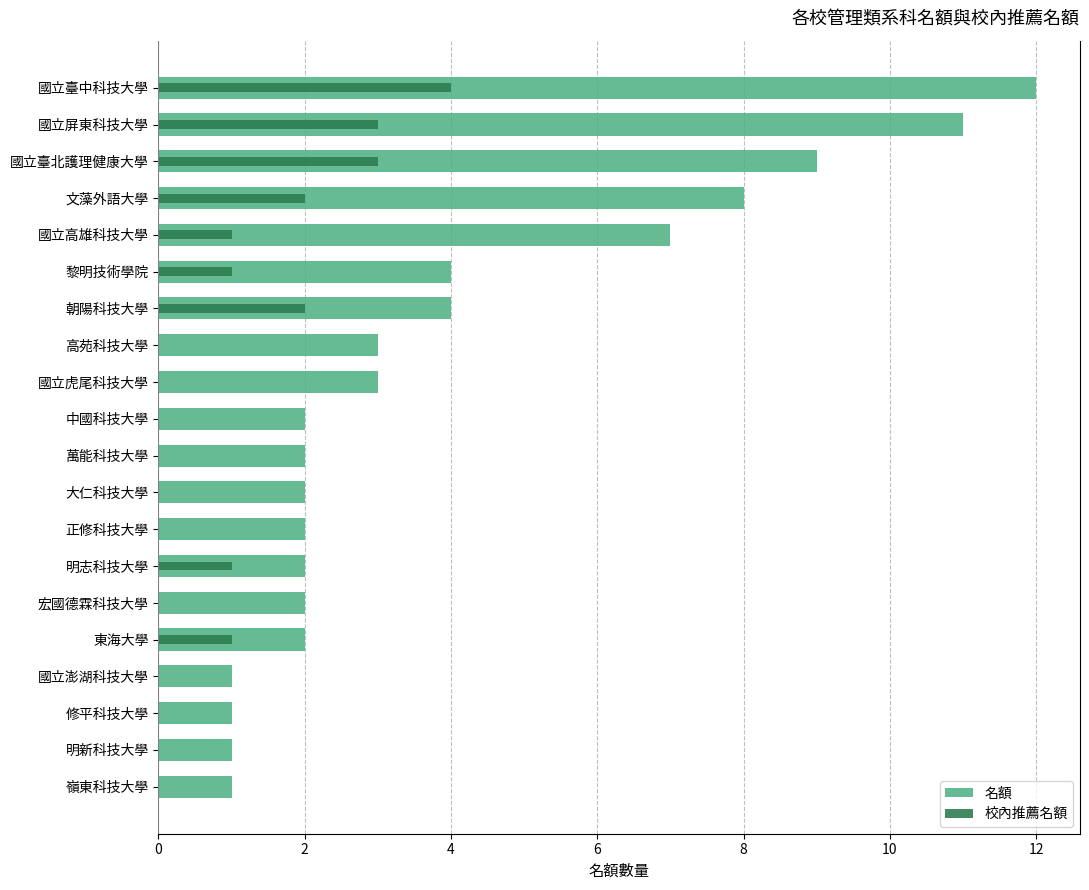

How many bars are there in each group?

2